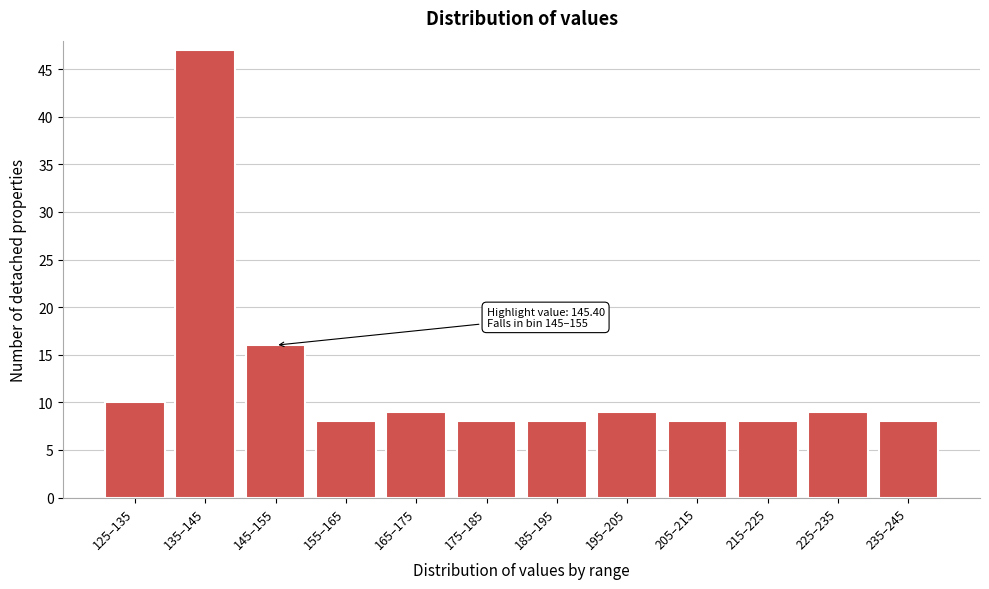

Reading left to right, transcribe all the data shown in this chart.

125–135=10	135–145=47	145–155=16	155–165=8	165–175=9	175–185=8	185–195=8	195–205=9	205–215=8	215–225=8	225–235=9	235–245=8